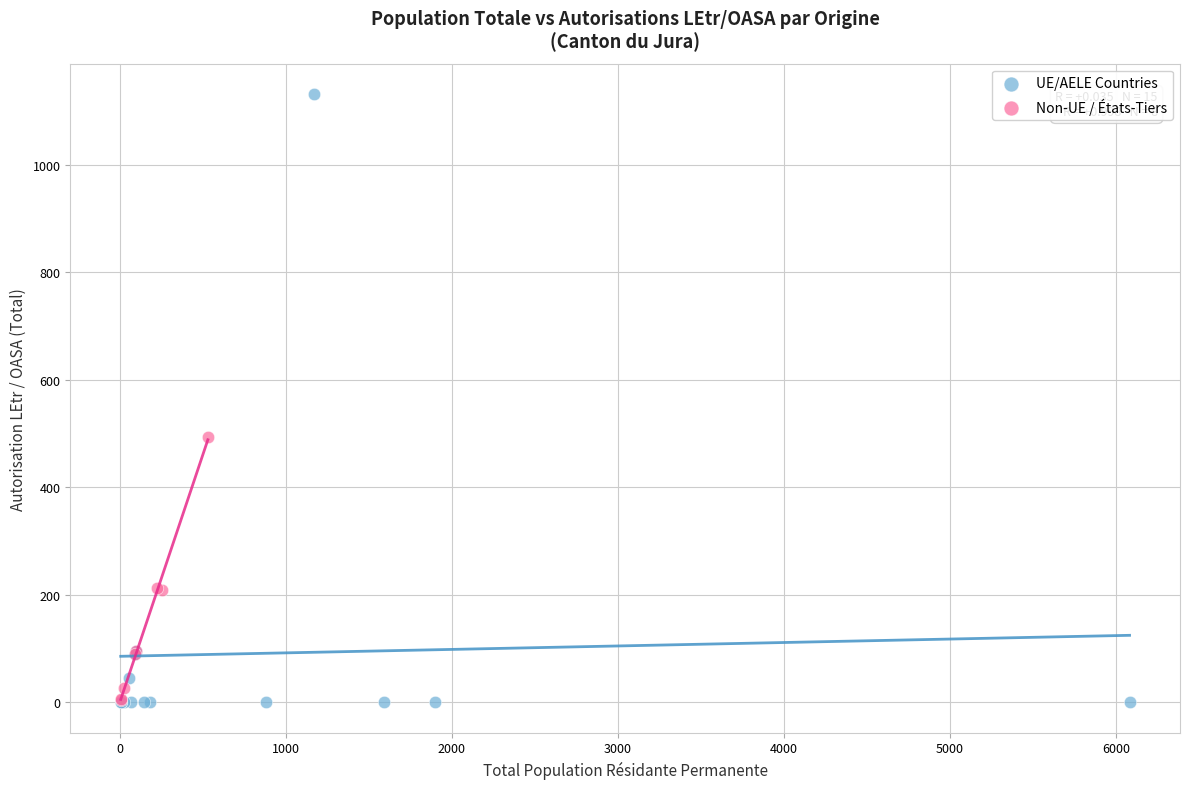

Which series has the widest spread of Y values?

UE/AELE Countries